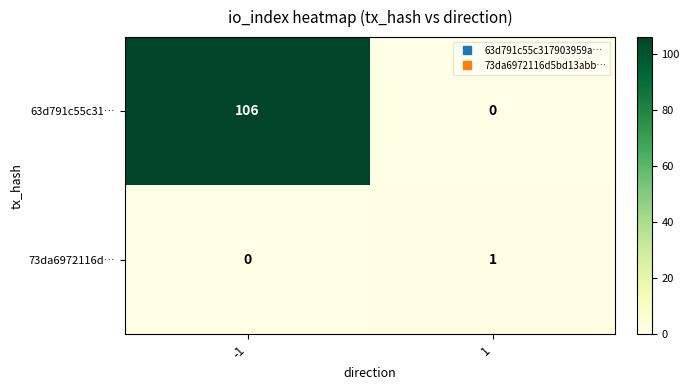

What is the maximum value shown in the chart?

106